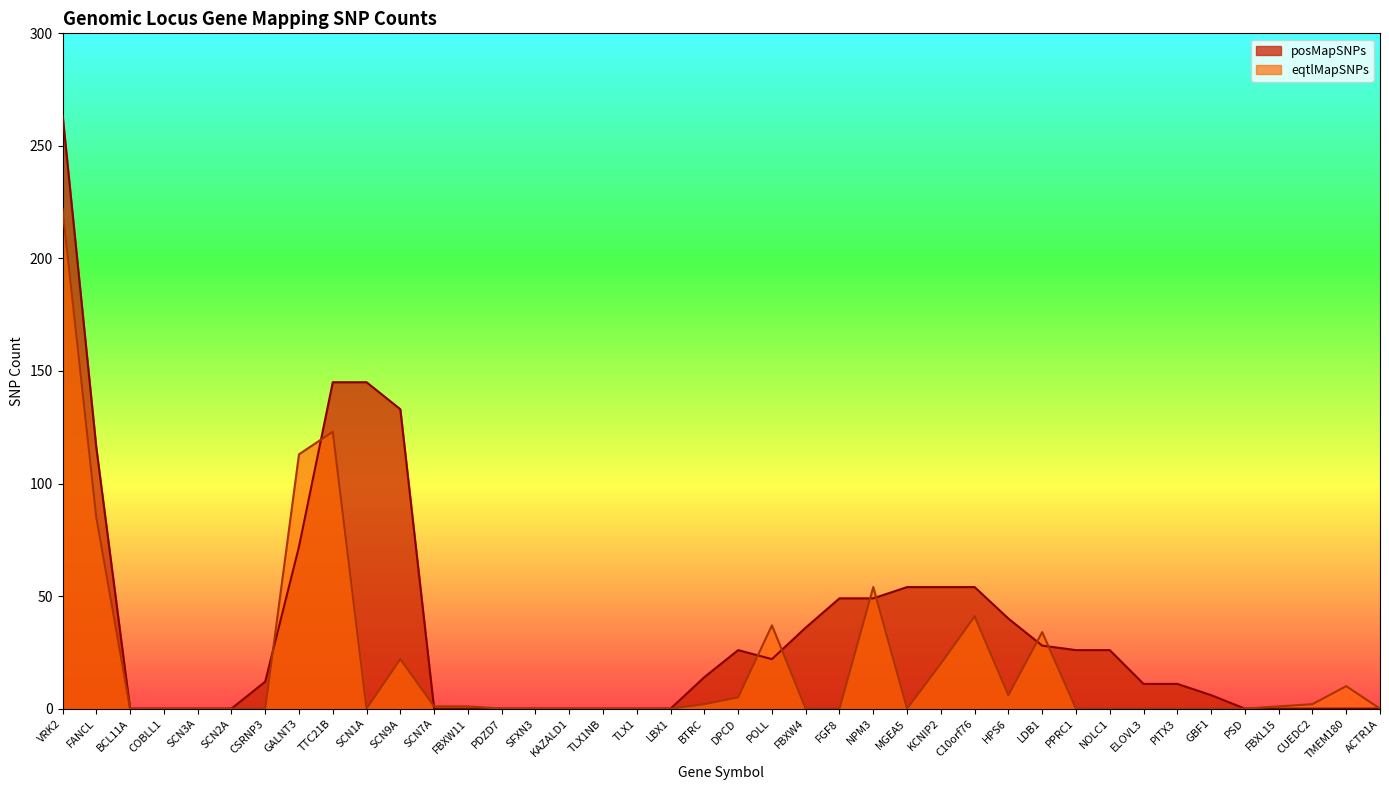

How many series are shown in this chart?

2